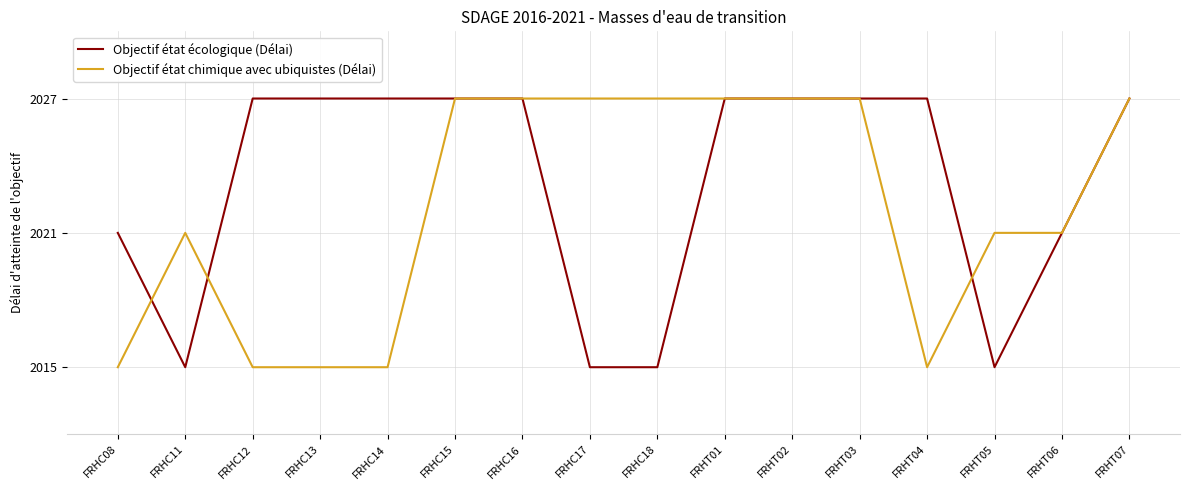

Does the chart have visible grid lines?

Yes